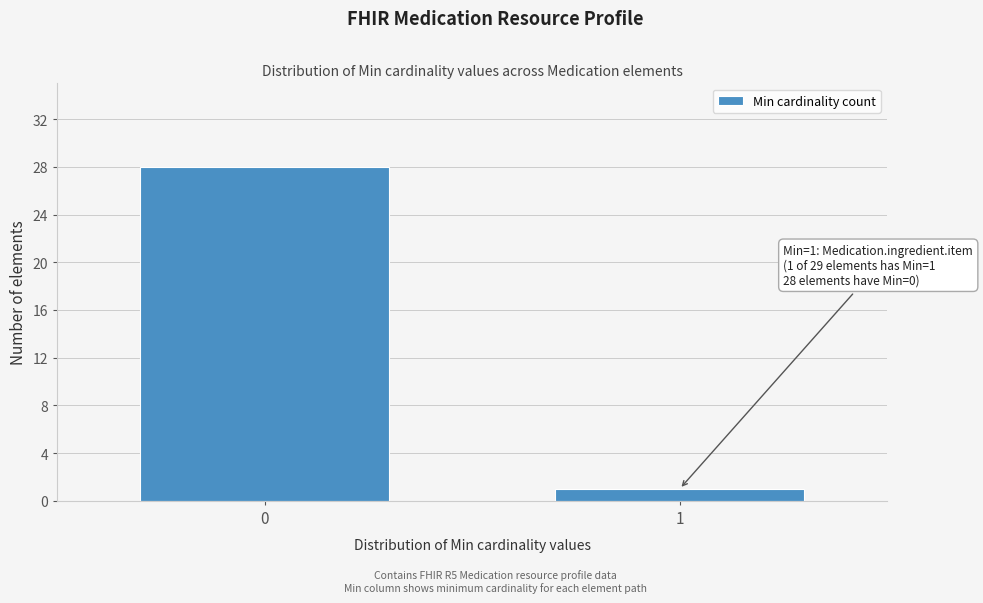

Reading left to right, extract all data points from this chart.

0=28	1=1